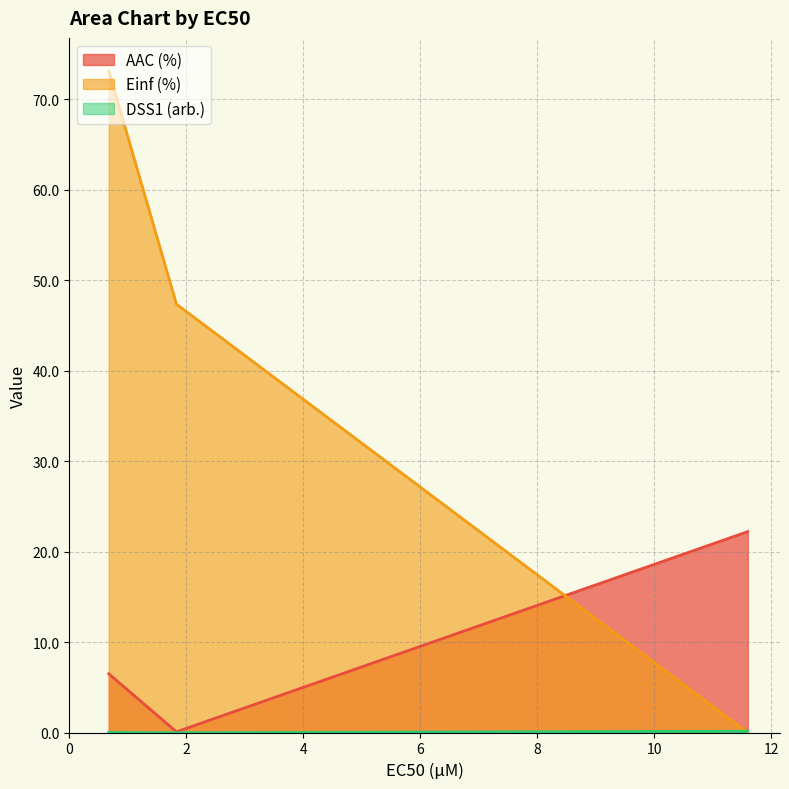

What is the difference between the highest and lowest values at 0.673?

73.1